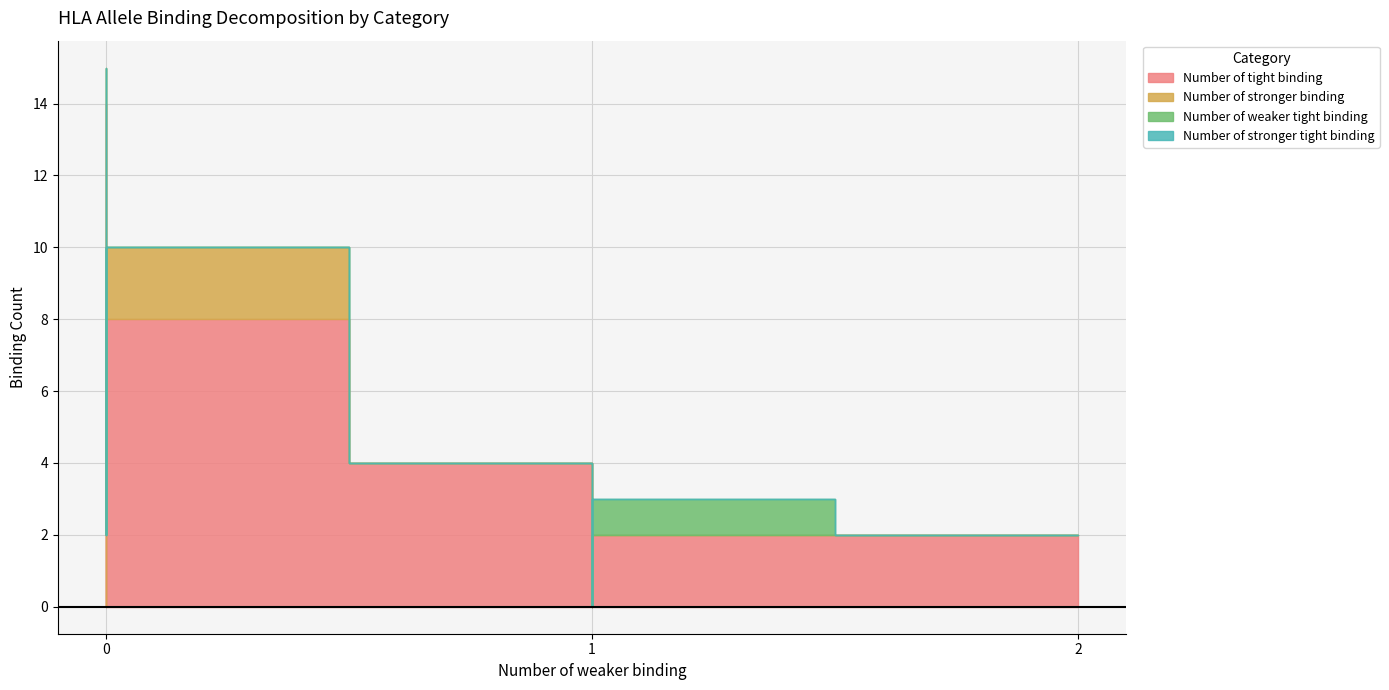

The value of Number of stronger binding at HLA-C*14:02 is 1. True or false?

False